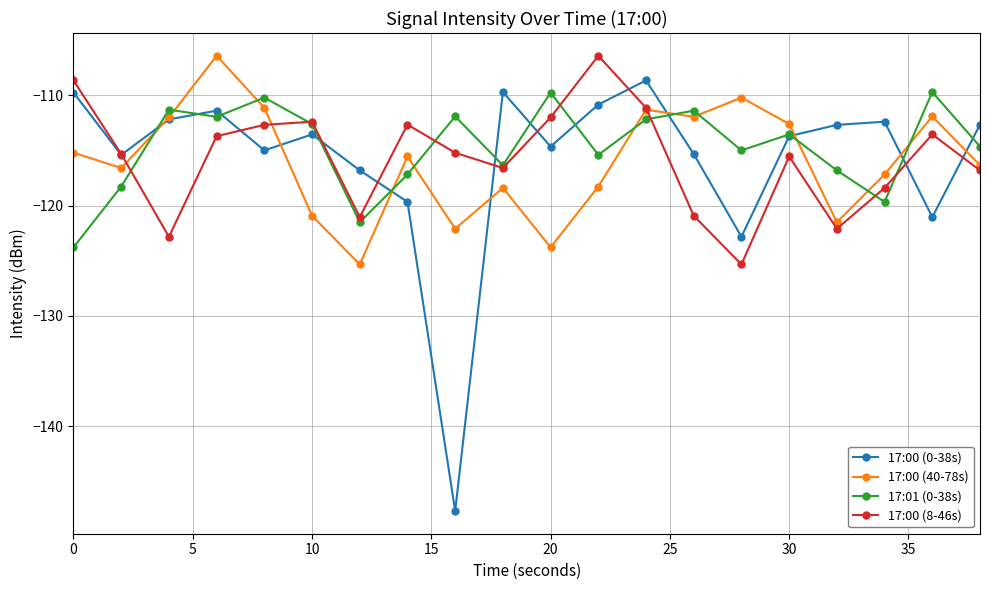

In 17:00 (0-38s), how many points are lower than both neighbors (excluding endpoints)?

6